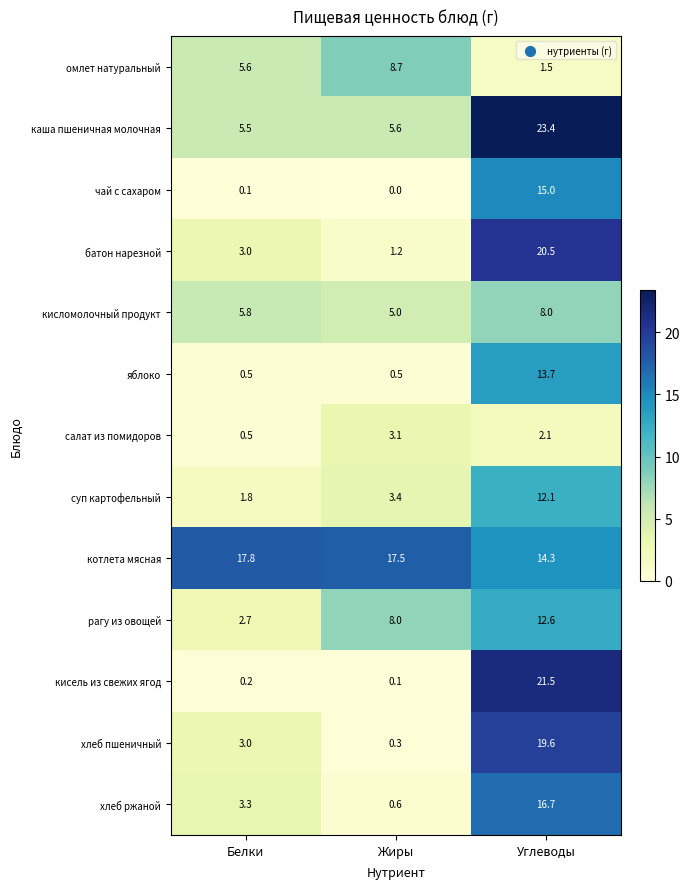

At how many categories does at least one series exceed 4?

3